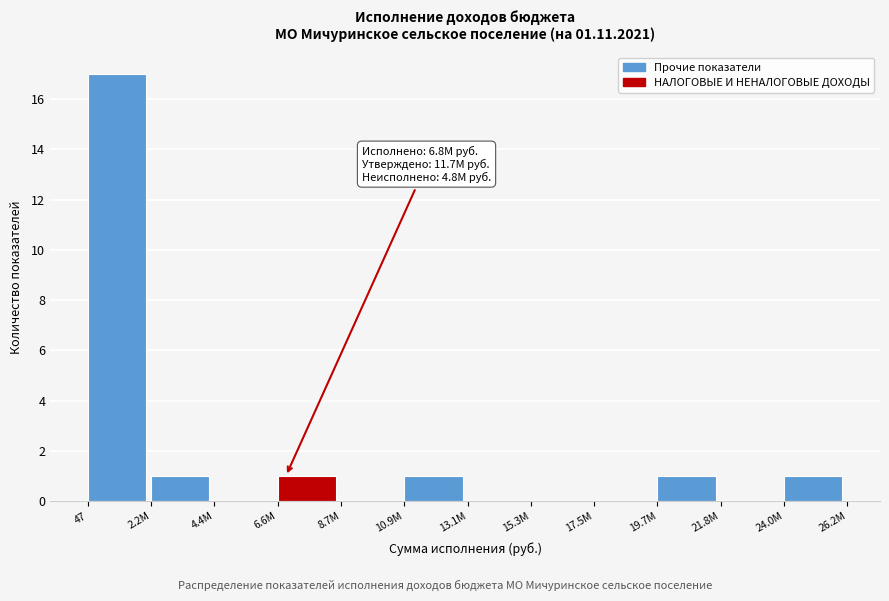

Reading left to right, transcribe all the data shown in this chart.

47=17	2.2М=1	4.4М=0	6.6М=1	8.7М=0	10.9М=1	13.1М=0	15.3М=0	17.5М=0	19.7М=1	21.8М=0	24.0М=1